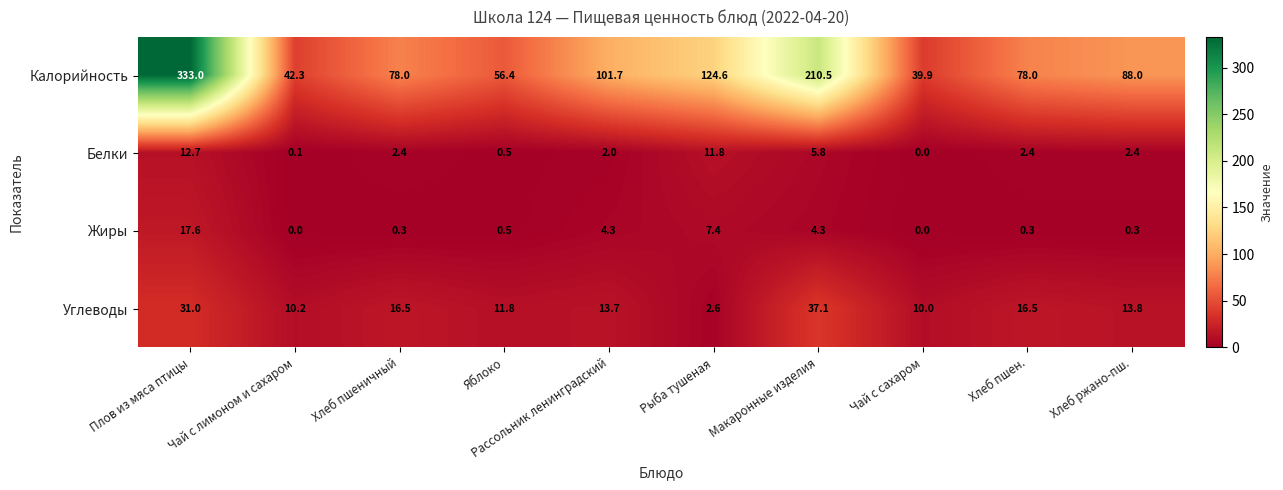

At which category is the sum across all series the highest?

Плов из мяса птицы